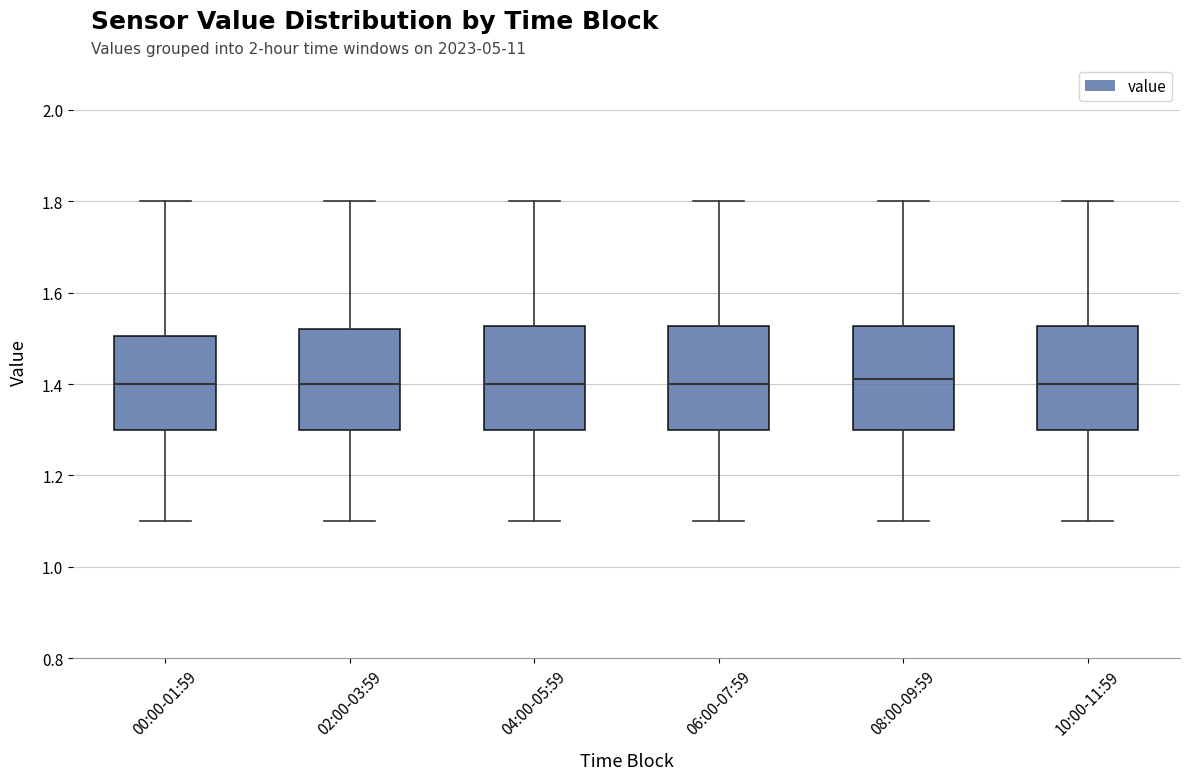

Reading left to right, read every box against the y-axis: the position of its median line, the range the box covers, and the ends of its whiskers. The values are not printed on the chart, so give them approximately, as read against the axis.

00:00-01:59: median 1.40, box 1.30 to 1.50, whiskers 1.10 to 1.80
02:00-03:59: median 1.40, box 1.30 to 1.52, whiskers 1.10 to 1.80
04:00-05:59: median 1.40, box 1.30 to 1.52, whiskers 1.10 to 1.80
06:00-07:59: median 1.40, box 1.30 to 1.52, whiskers 1.10 to 1.80
08:00-09:59: median 1.42, box 1.30 to 1.52, whiskers 1.10 to 1.80
10:00-11:59: median 1.40, box 1.30 to 1.52, whiskers 1.10 to 1.80